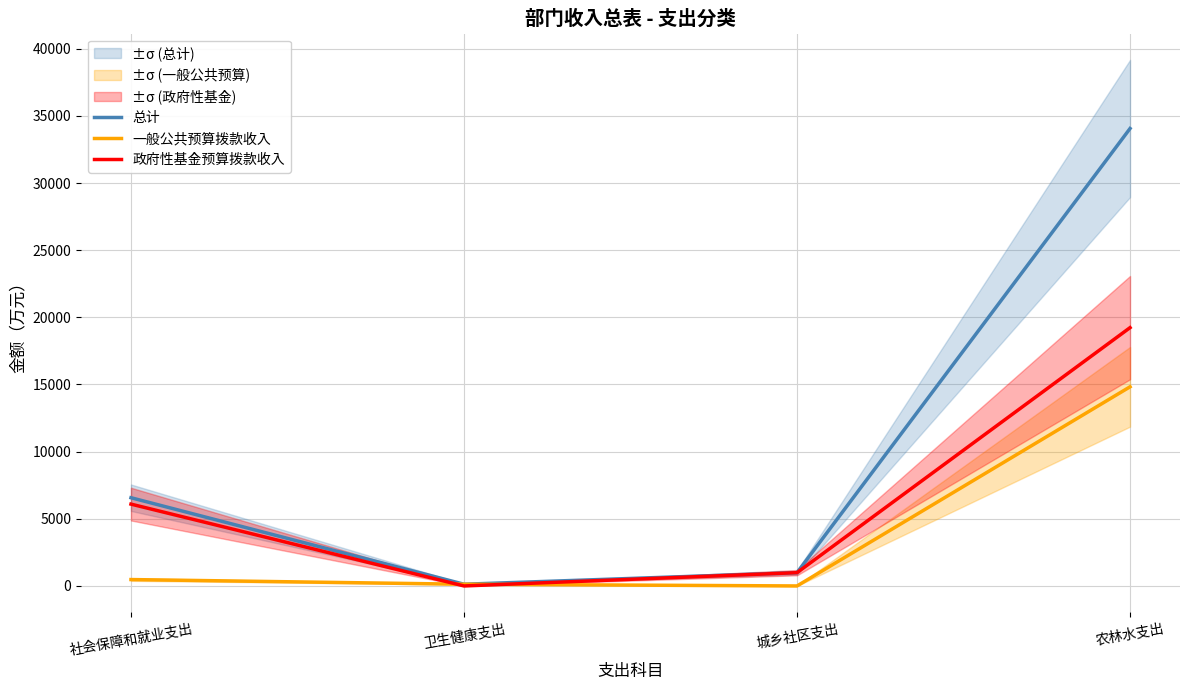

Rank the series at 社会保障和就业支出 from highest to lowest value.

总计, 政府性基金预算拨款收入, 一般公共预算拨款收入